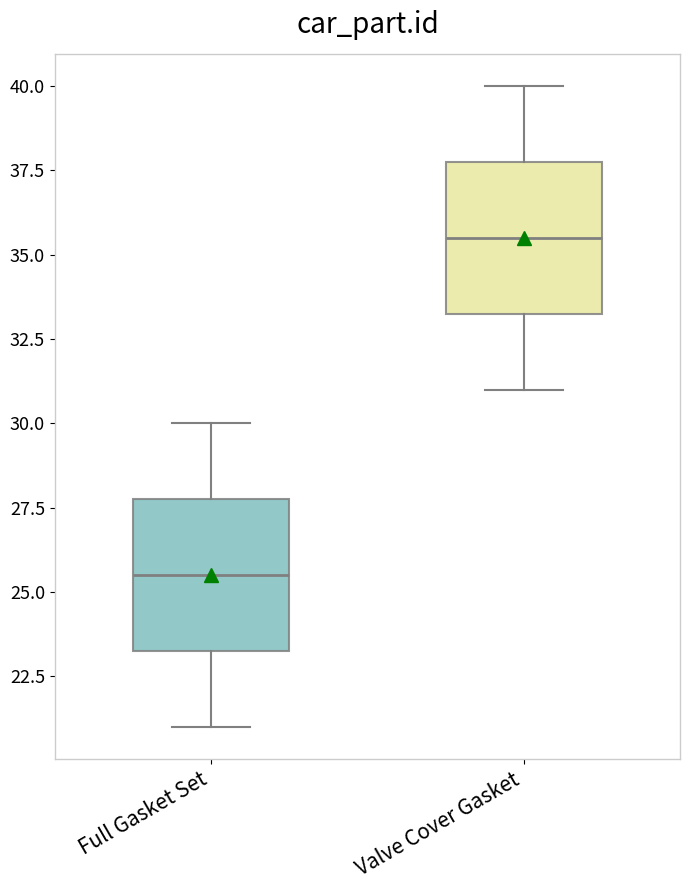

Where is the upper edge of the box for Valve Cover Gasket on the y-axis? The values are not printed on the chart, so give them approximately, as read against the axis.

38.0